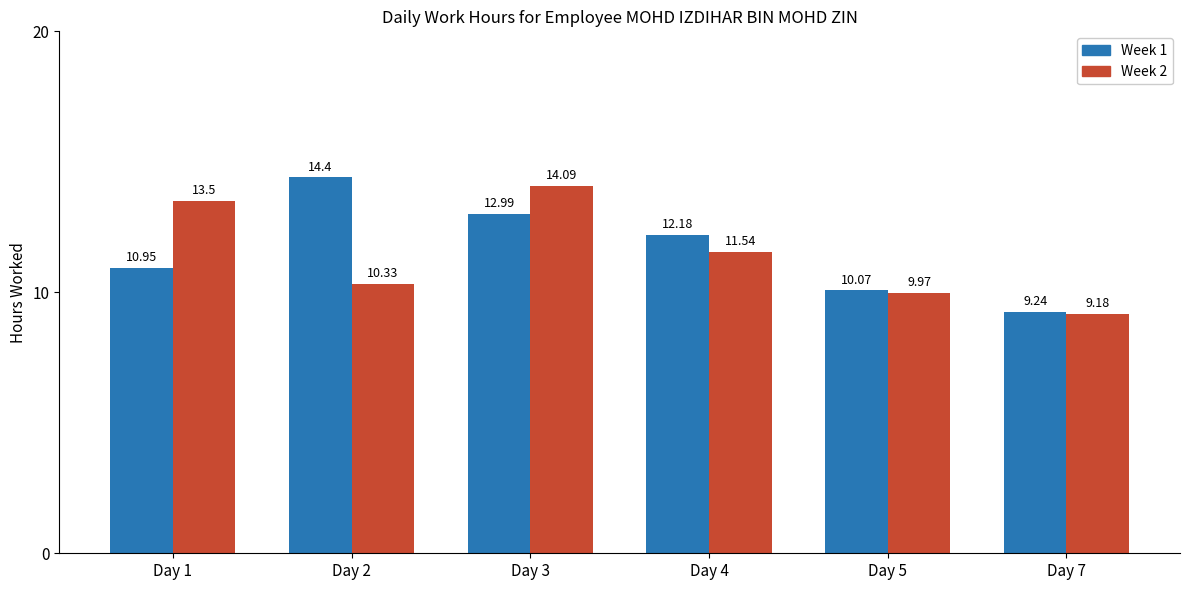

How many bars are there in each group?

2